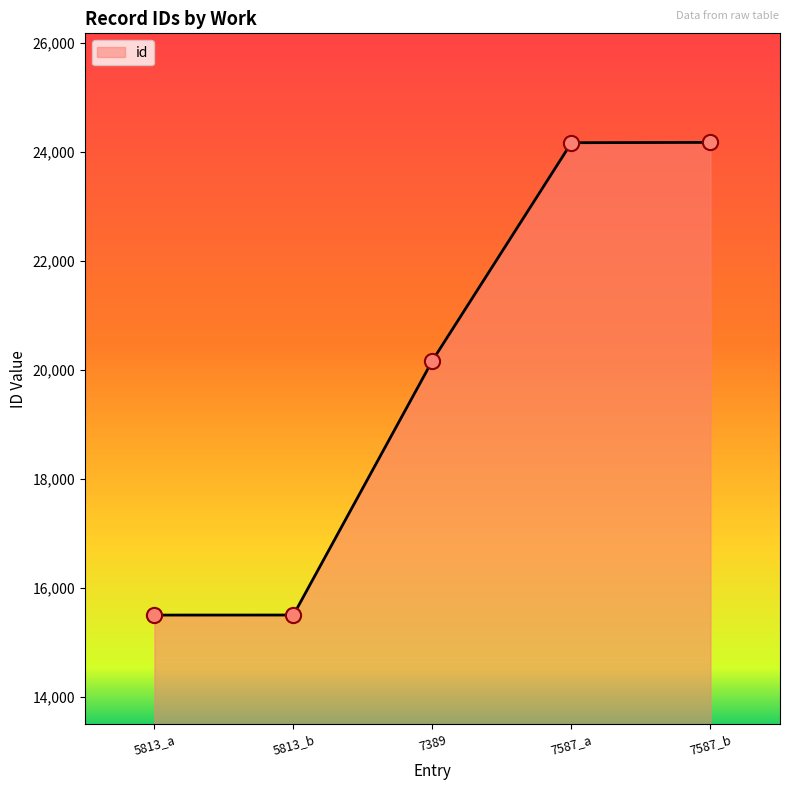

What is the change in value from 5813_a to 5813_b?

+1